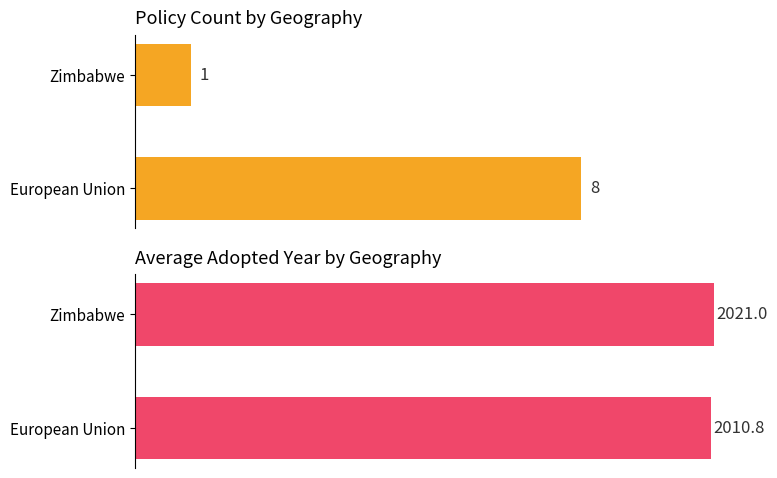

At Zimbabwe, list the series in order from smallest to largest.

Count of Policies, Avg Adopted Year